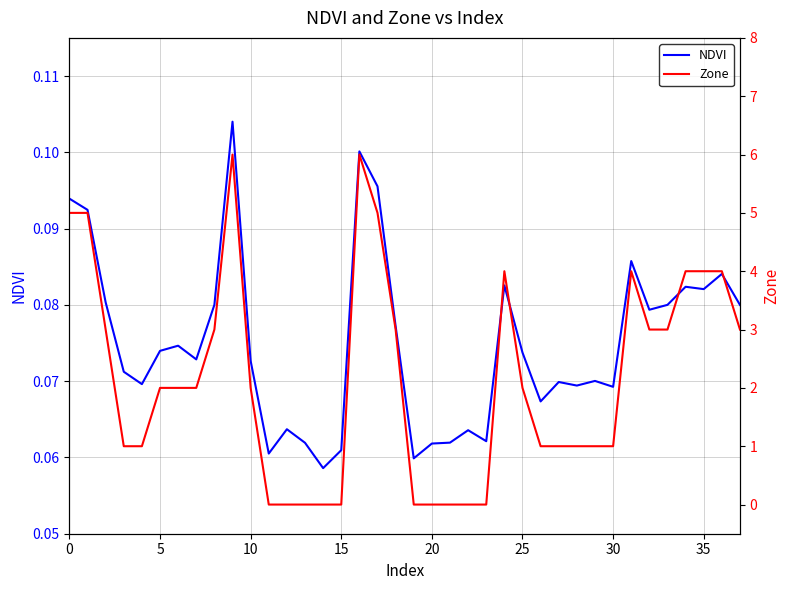

What is the difference between the second highest and minimum values in the Zone series?

6.0